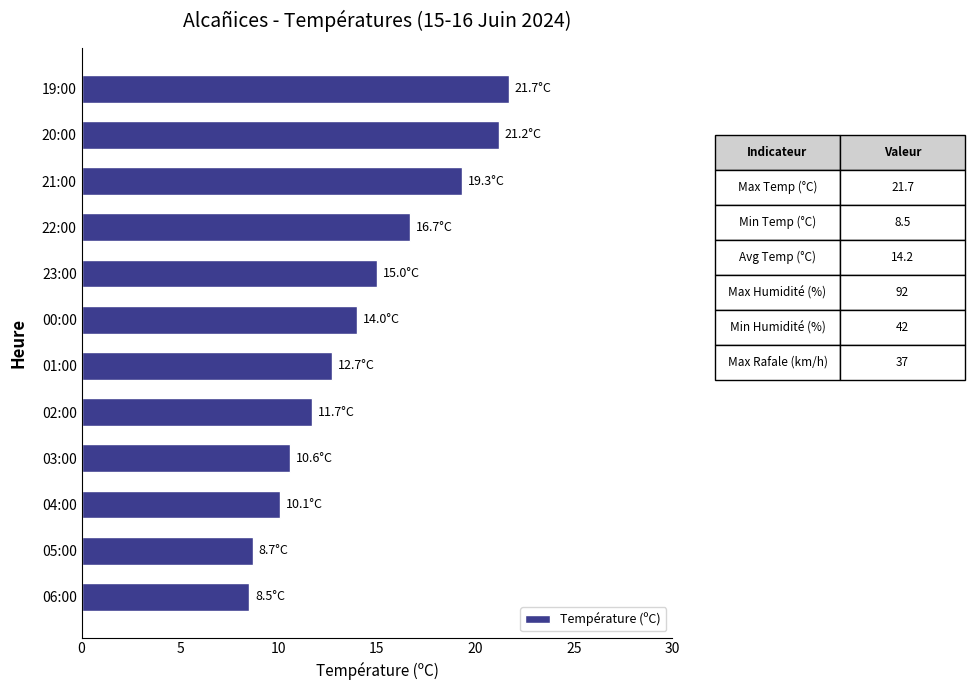

How many distinct data groups are displayed?

1